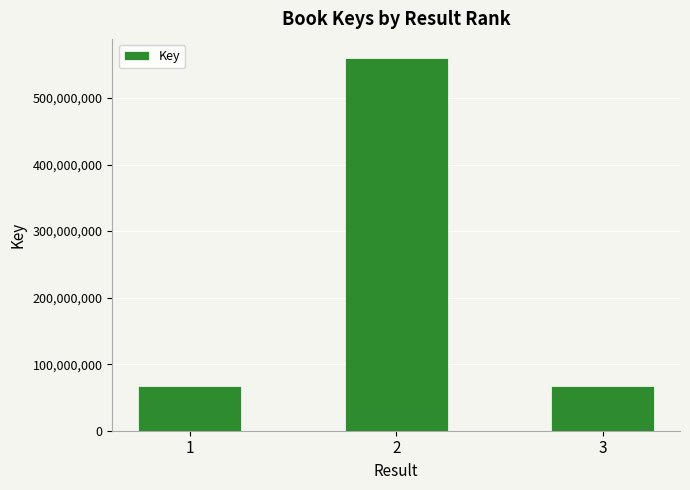

What is the change in value from 1 to 2?

+493839888